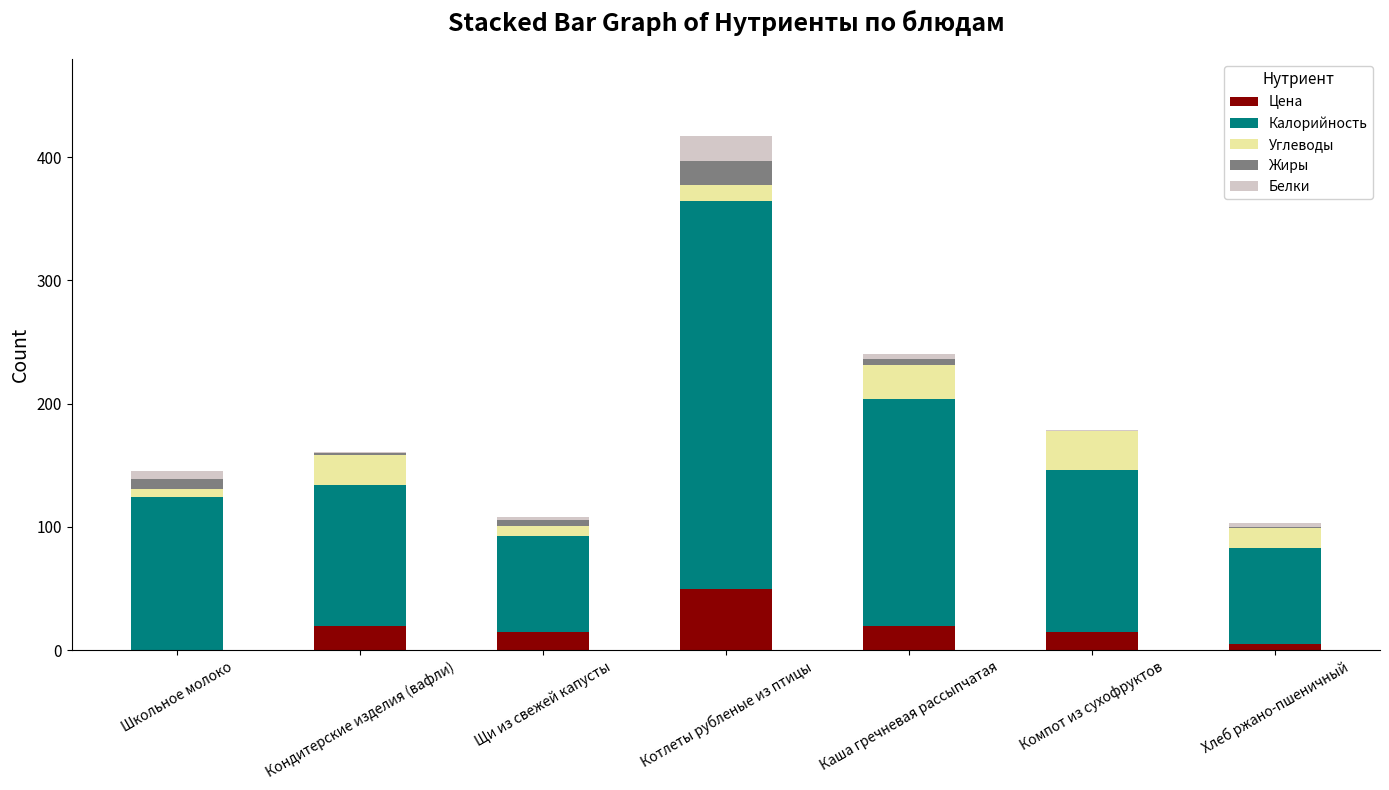

What is the maximum value for Цена?

50